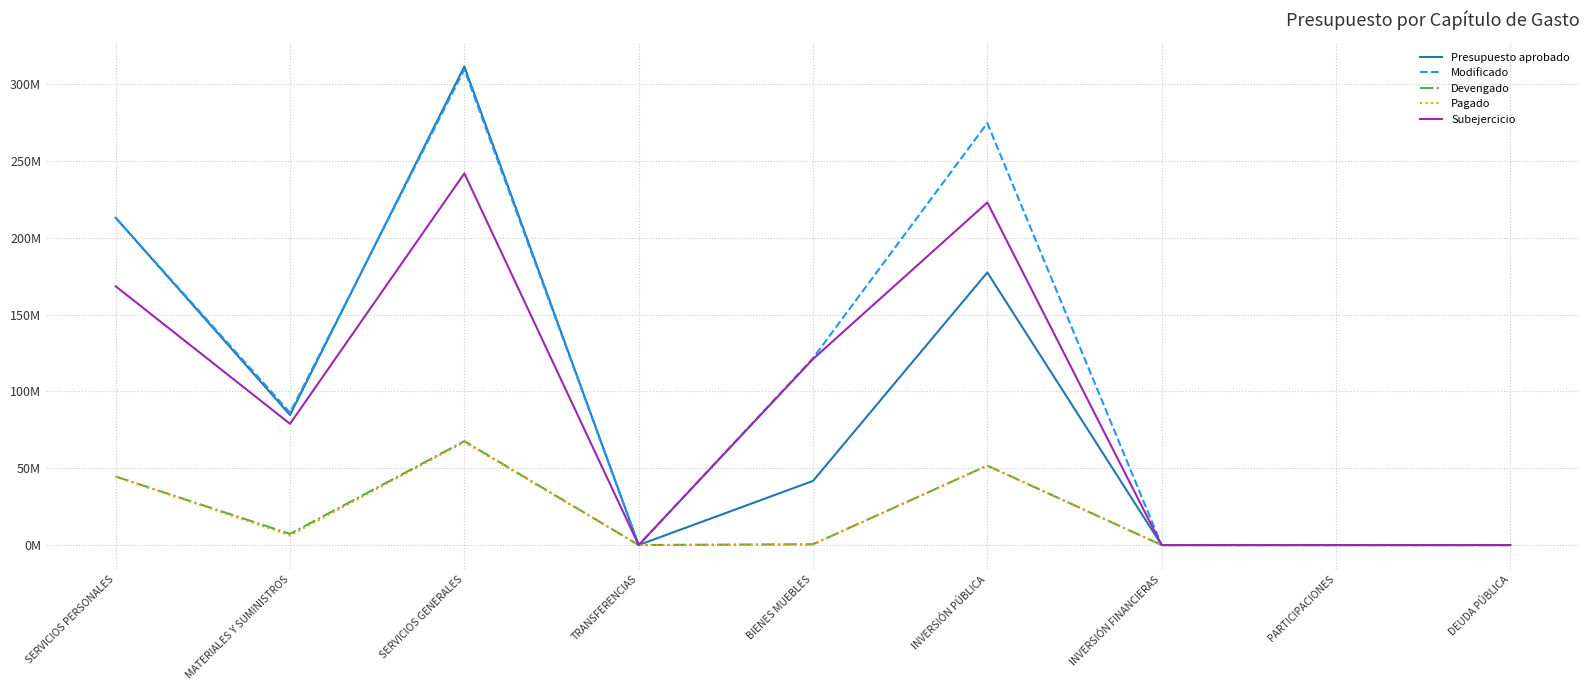

Rank the categories by Subejercicio value from highest to lowest.

SERVICIOS GENERALES, INVERSIÓN PÚBLICA, SERVICIOS PERSONALES, BIENES MUEBLES, MATERIALES Y SUMINISTROS, TRANSFERENCIAS, INVERSIÓN FINANCIERAS, PARTICIPACIONES, DEUDA PÚBLICA